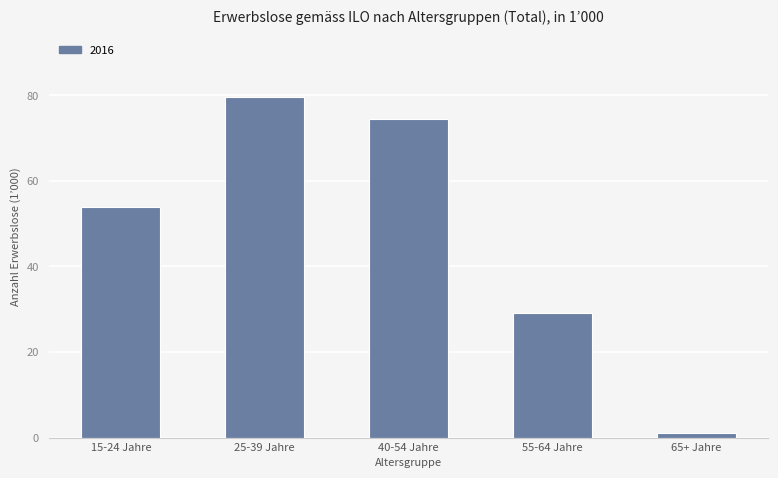

Count the number of values greater than 53.

3